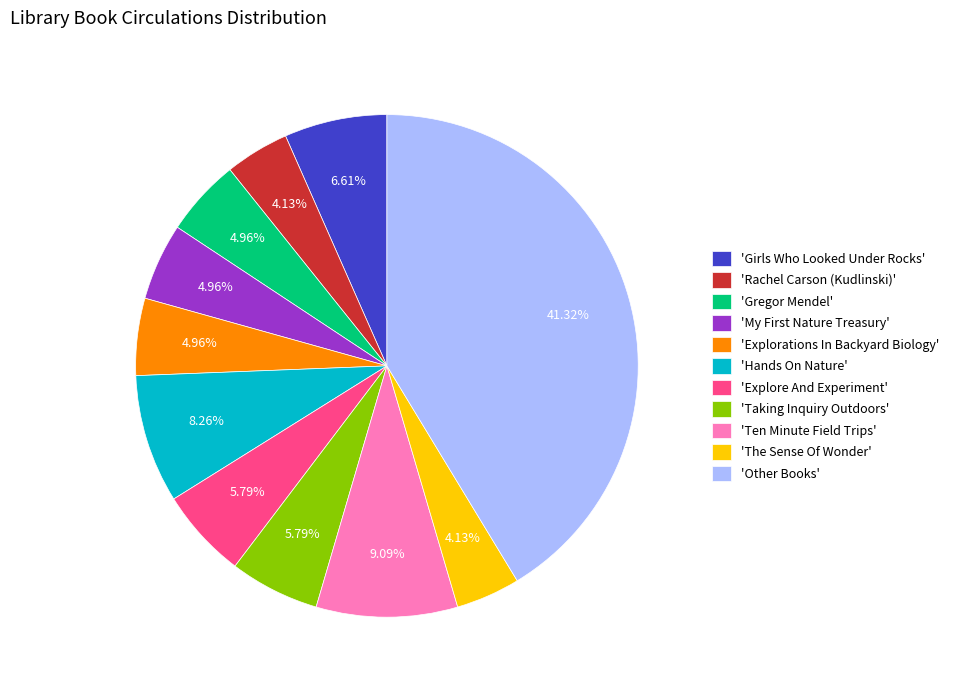

Is there a majority slice in this chart?

No